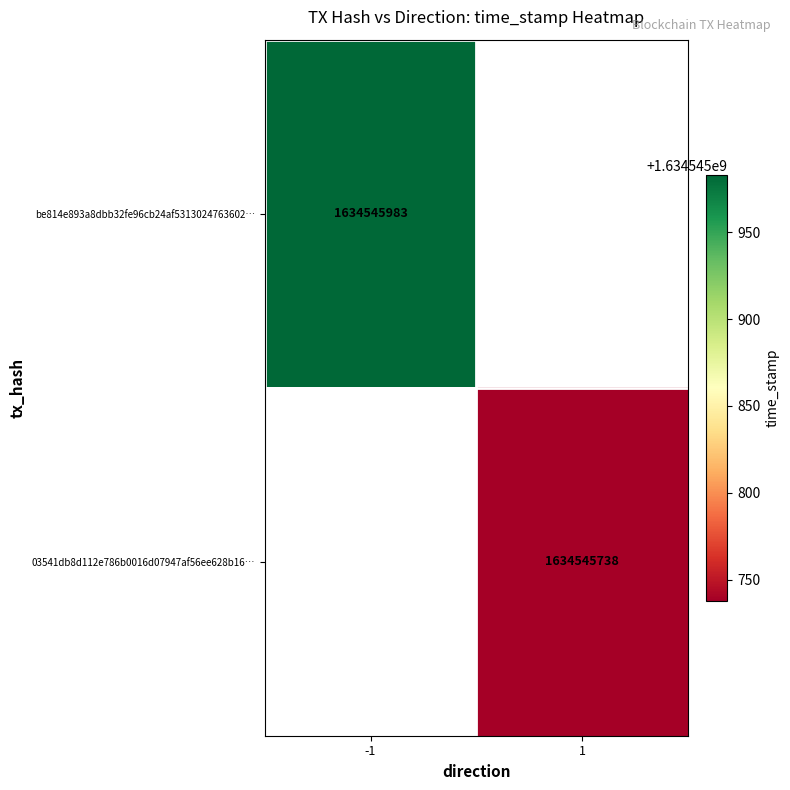

Reading left to right, list all the values displayed in this chart.

be814e893a8dbb32fe96cb24af5313024763602: -1	1634545983
03541db8d112e786b0016d07947af56ee628b16: 1	1634545738